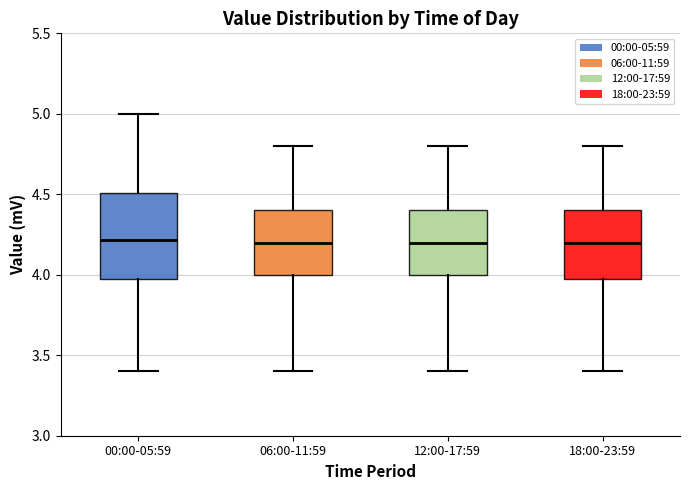

Where does the median line of the box for 00:00-05:59 sit on the y-axis? The values are not printed on the chart, so give them approximately, as read against the axis.

4.2